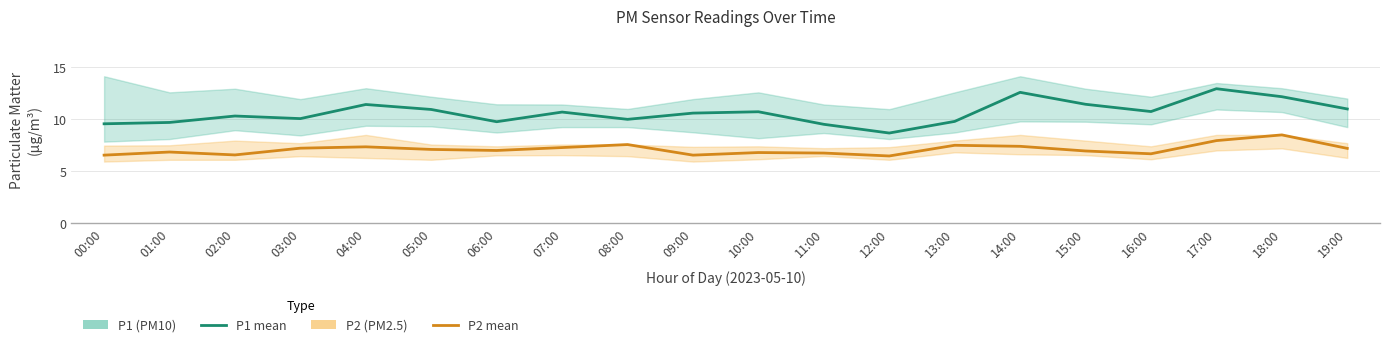

True or false: P1 (PM10) and P2 (PM2.5) intersect in this chart.

False